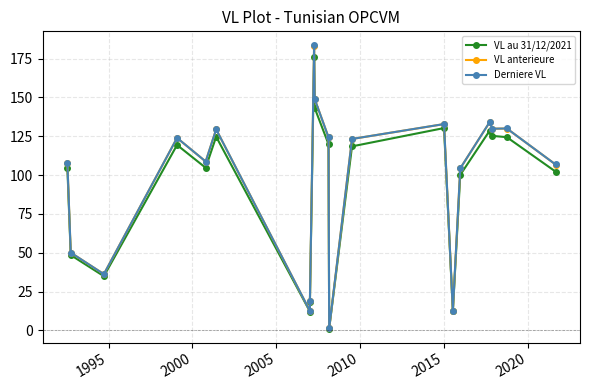

What is the maximum value shown in the chart?

183.4